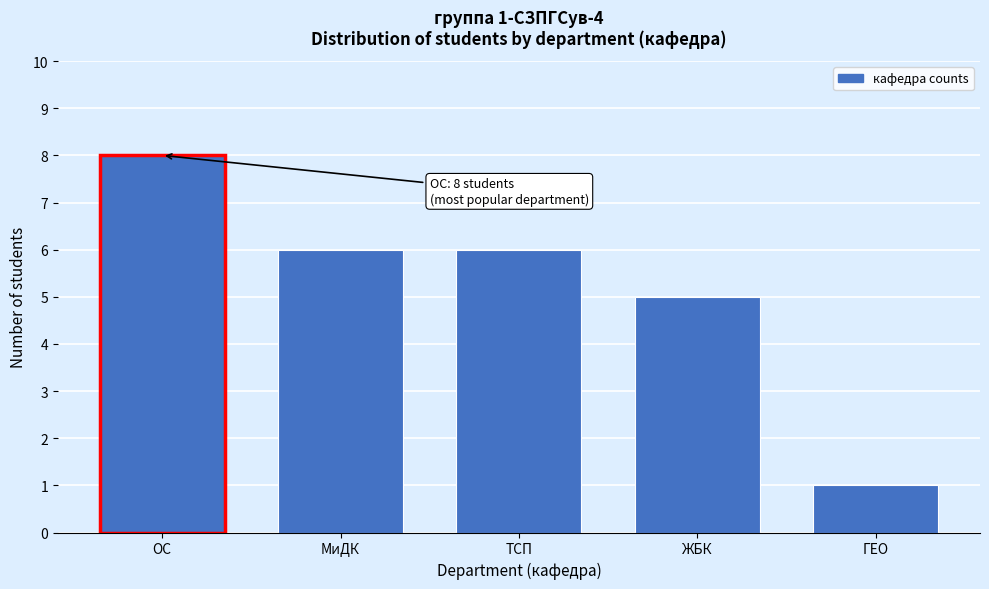

Reading left to right, transcribe all the data shown in this chart.

ОС=8	МиДК=6	ТСП=6	ЖБК=5	ГЕО=1